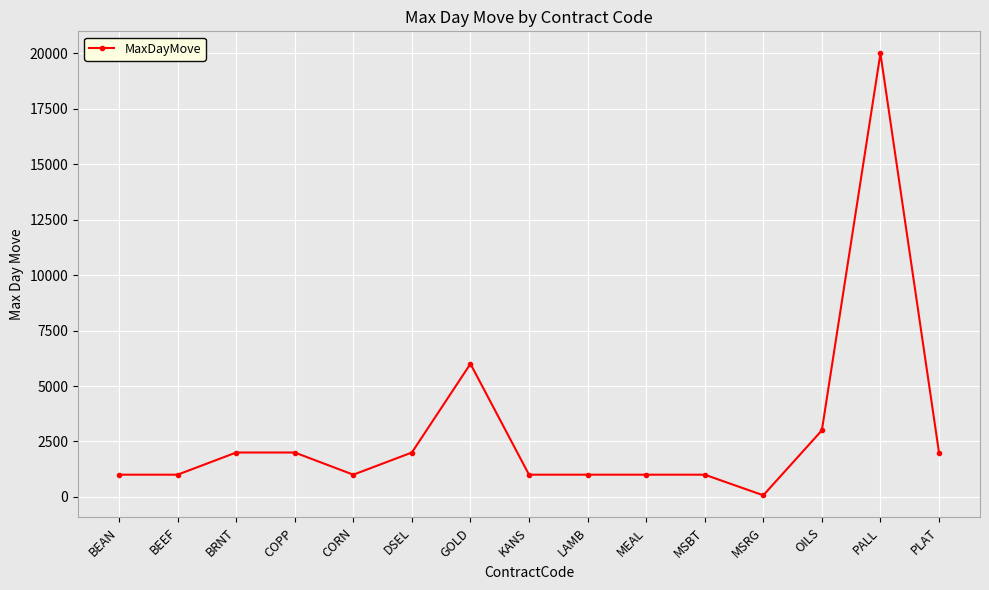

What is the greatest value displayed?

20000